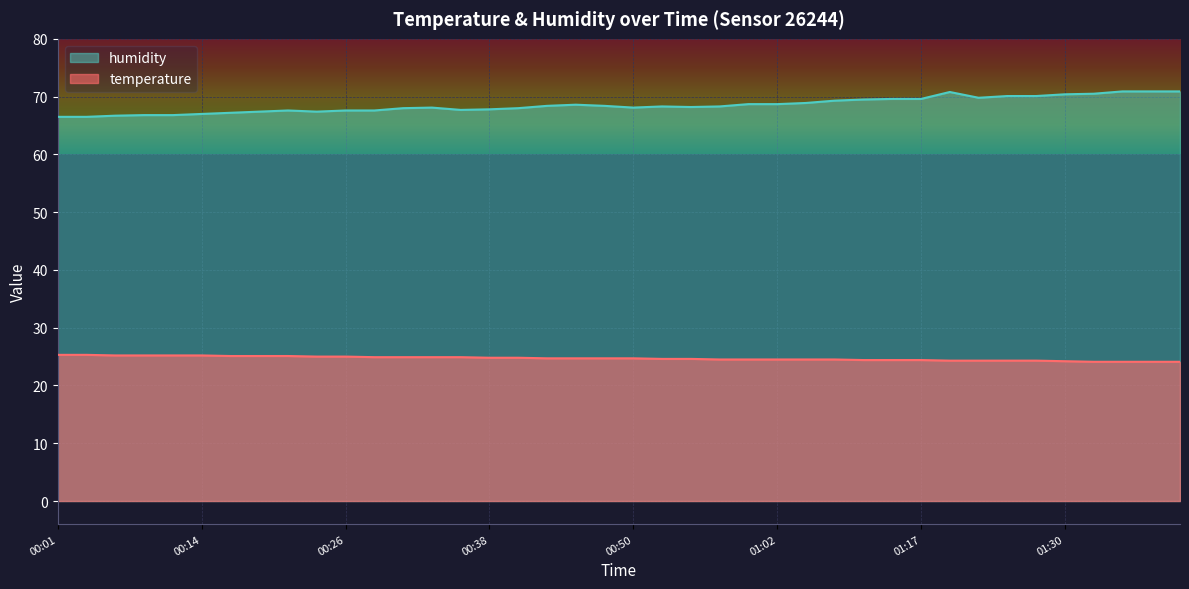

Rank the series at 01:02 from lowest to highest value.

temperature, humidity